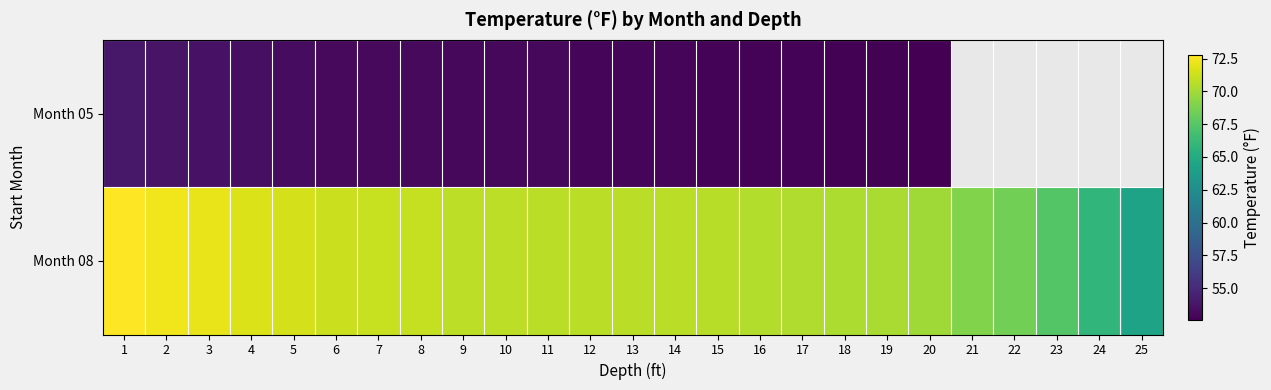

What is the difference between the second highest and minimum values in the Month 08 series?

8.1